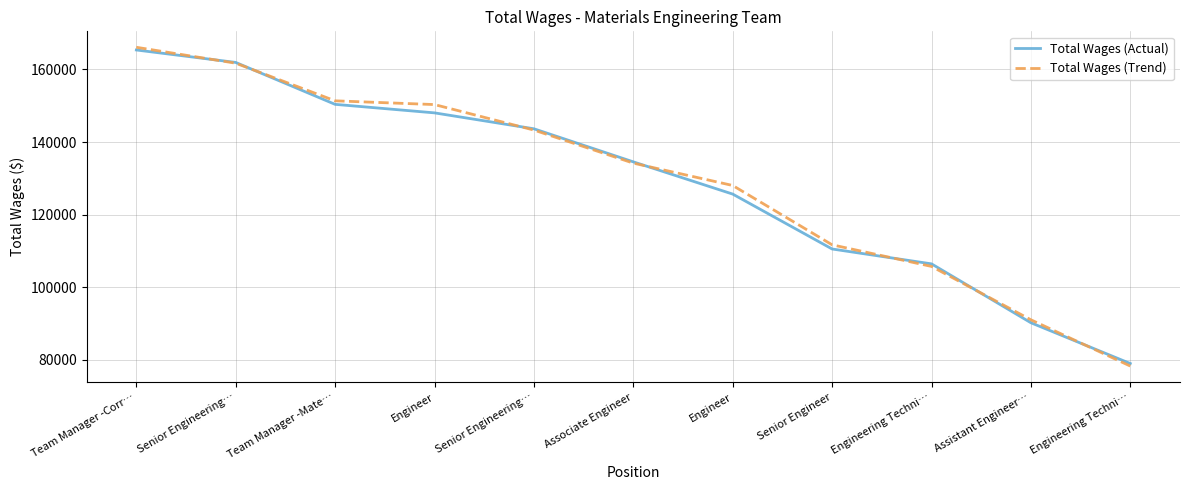

List the series in order of their overall mean, highest first.

Total Wages (Trend), Total Wages (Actual)